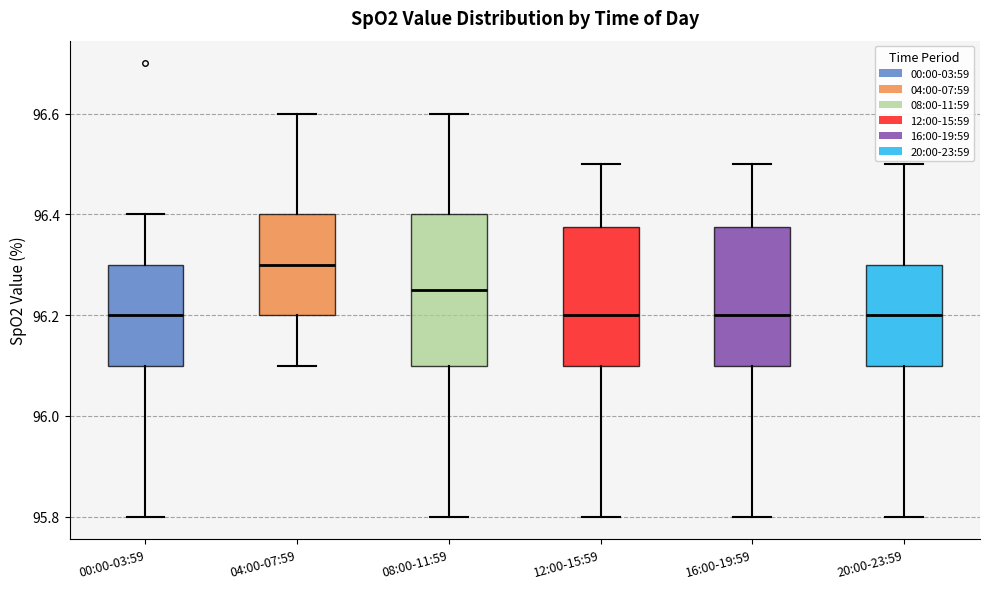

Reading left to right, read every box against the y-axis: the position of its median line, the range the box covers, and the ends of its whiskers. The values are not printed on the chart, so give them approximately, as read against the axis.

00:00-03:59: median 96.20, box 96.10 to 96.30, whiskers 95.80 to 96.40
04:00-07:59: median 96.30, box 96.20 to 96.40, whiskers 96.10 to 96.60
08:00-11:59: median 96.26, box 96.10 to 96.40, whiskers 95.80 to 96.60
12:00-15:59: median 96.20, box 96.10 to 96.38, whiskers 95.80 to 96.50
16:00-19:59: median 96.20, box 96.10 to 96.38, whiskers 95.80 to 96.50
20:00-23:59: median 96.20, box 96.10 to 96.30, whiskers 95.80 to 96.50